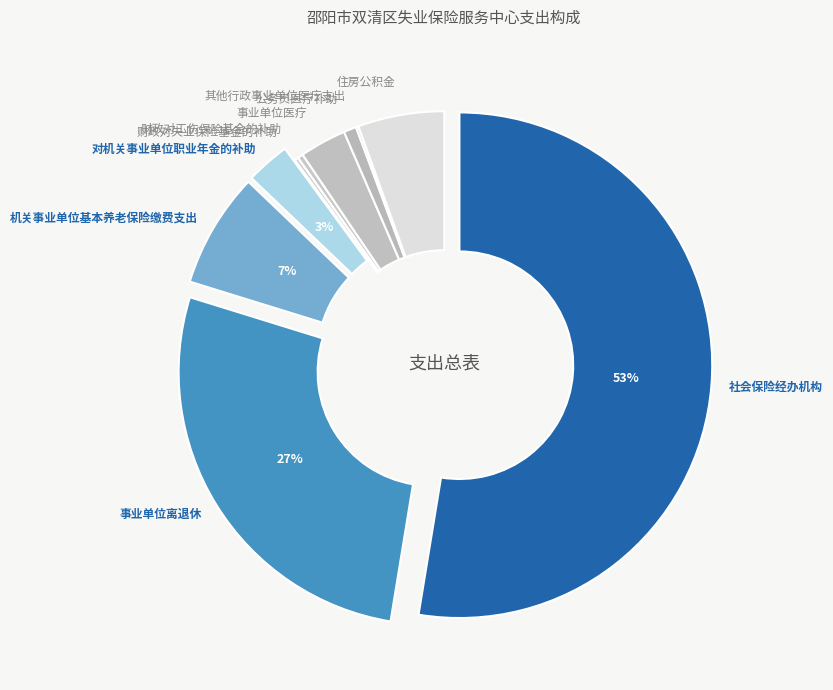

To the nearest percent, what is the combined percentage of 社会保险经办机构 and 机关事业单位基本养老保险缴费支出?

60%